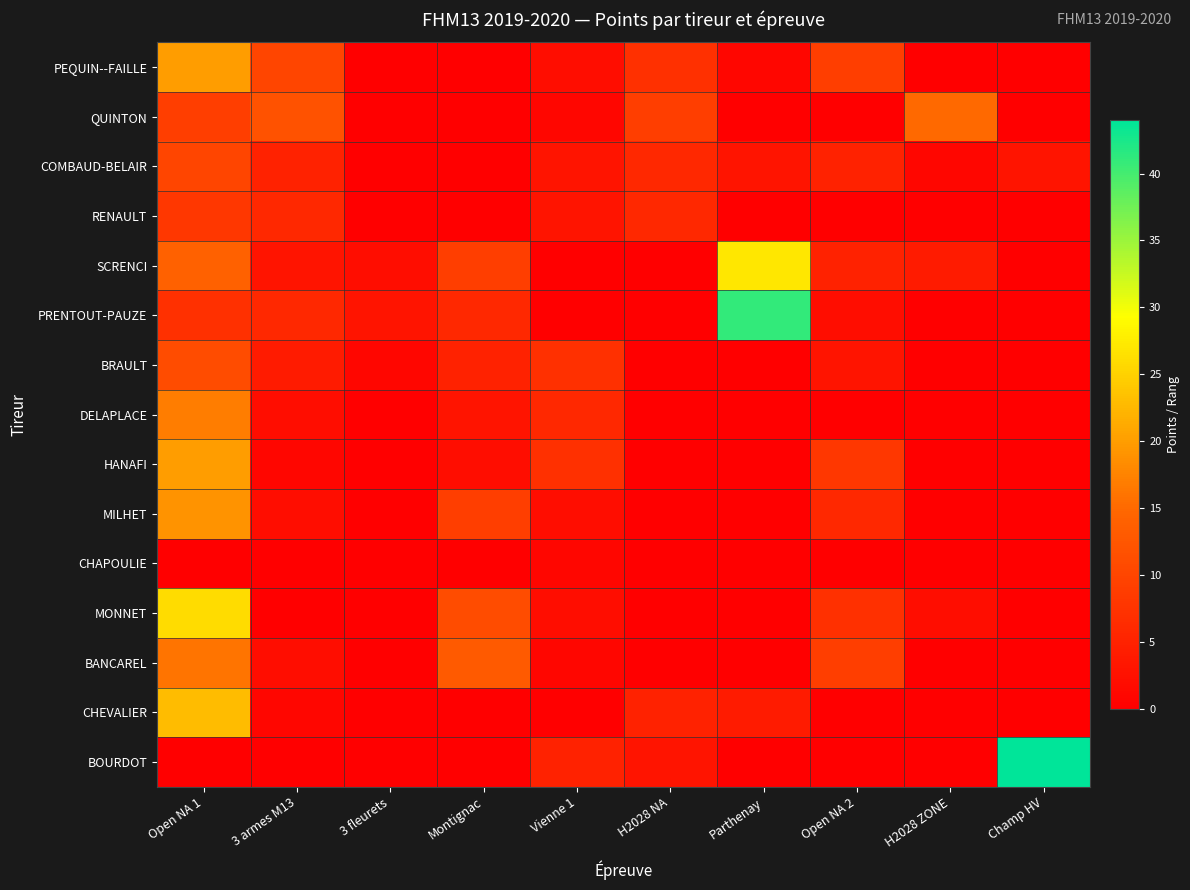

Count the number of data series in this chart.

15